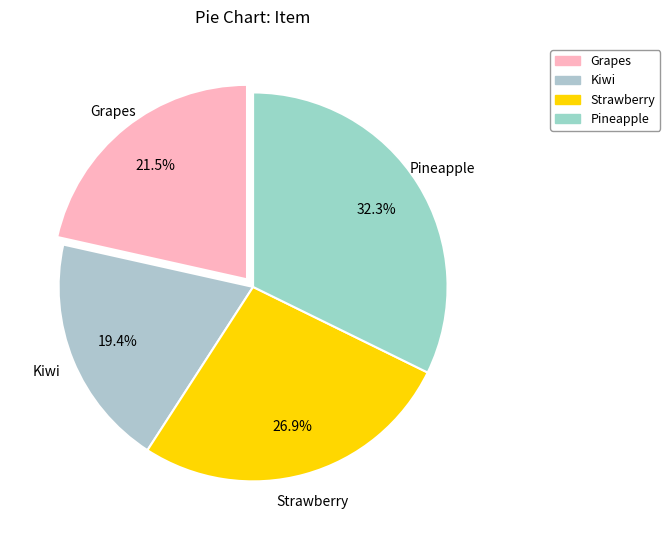

Does any single category account for the majority?

No